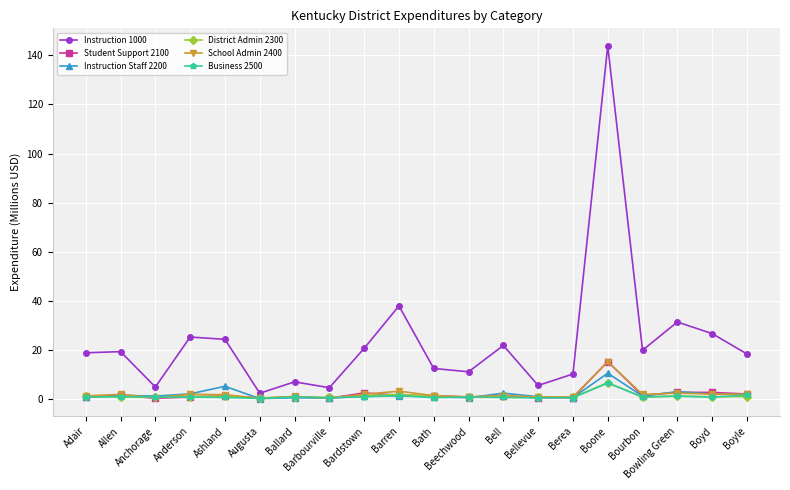

Which category has the highest value across all series?

Boone